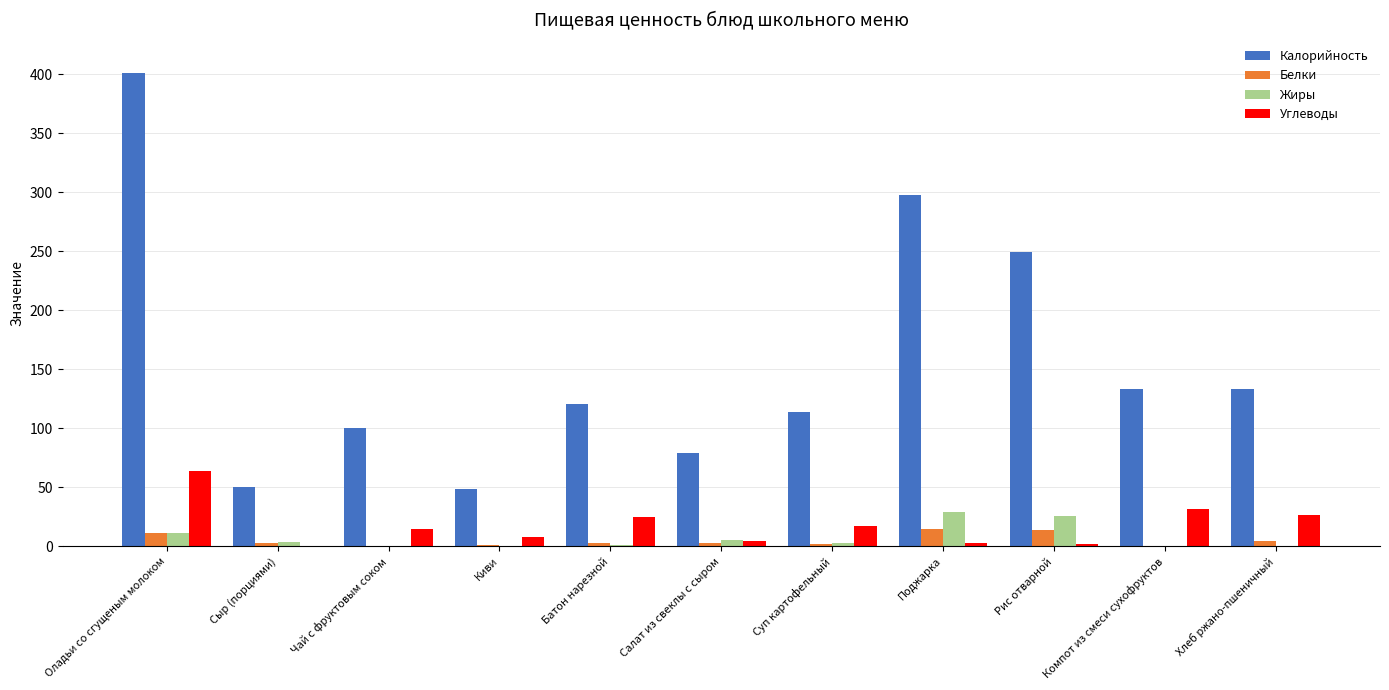

What is the sum of all Калорийность values?

1727.0